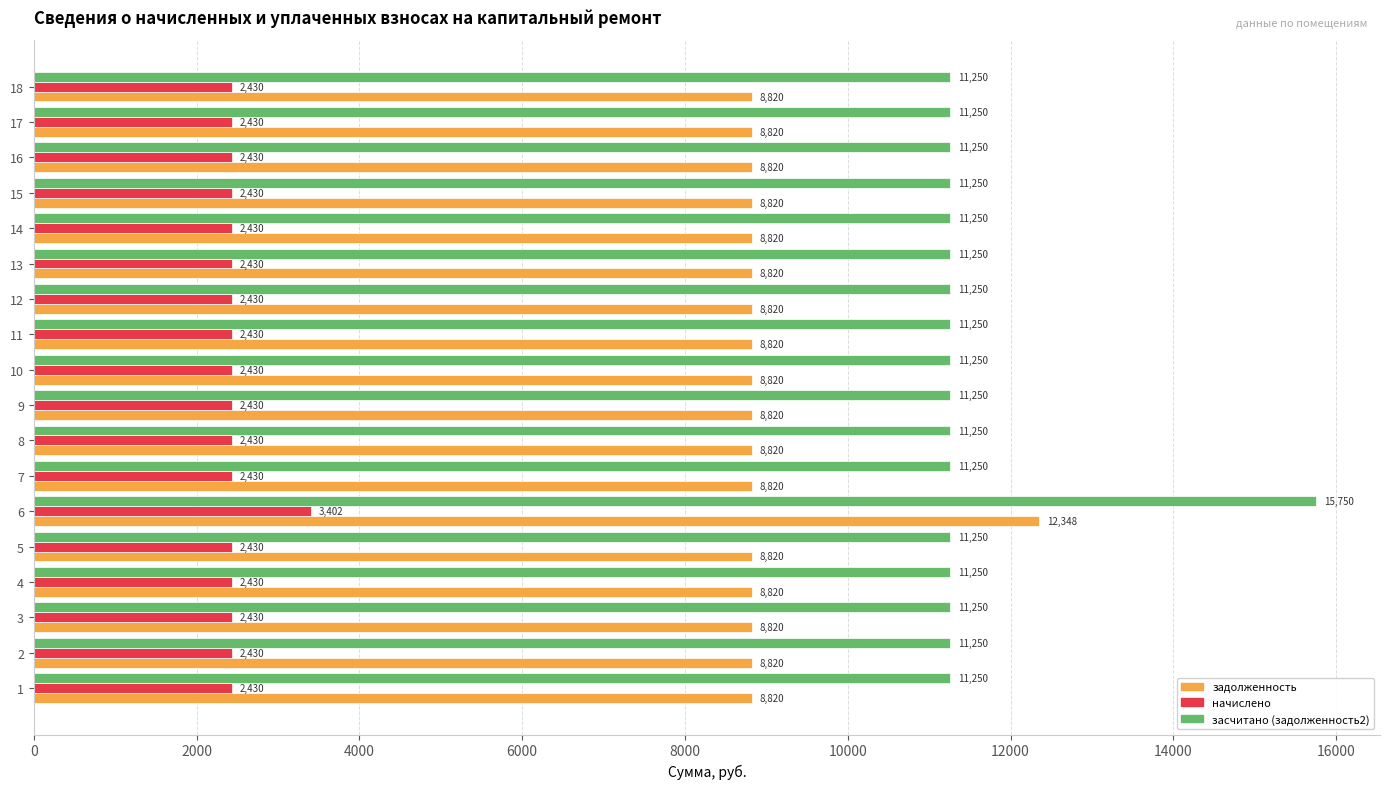

At which label does засчитано (задолженность2) reach its peak?

6